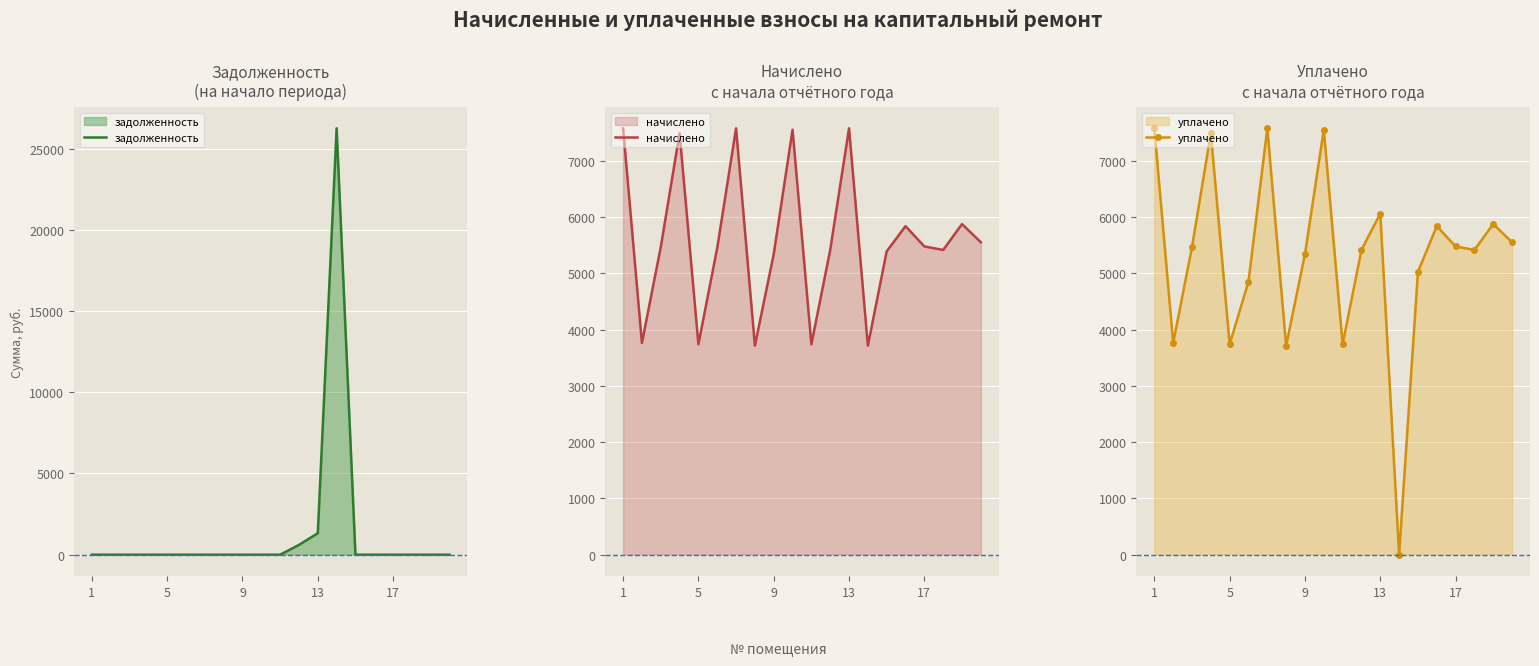

At how many categories does at least one series exceed 13814?

1